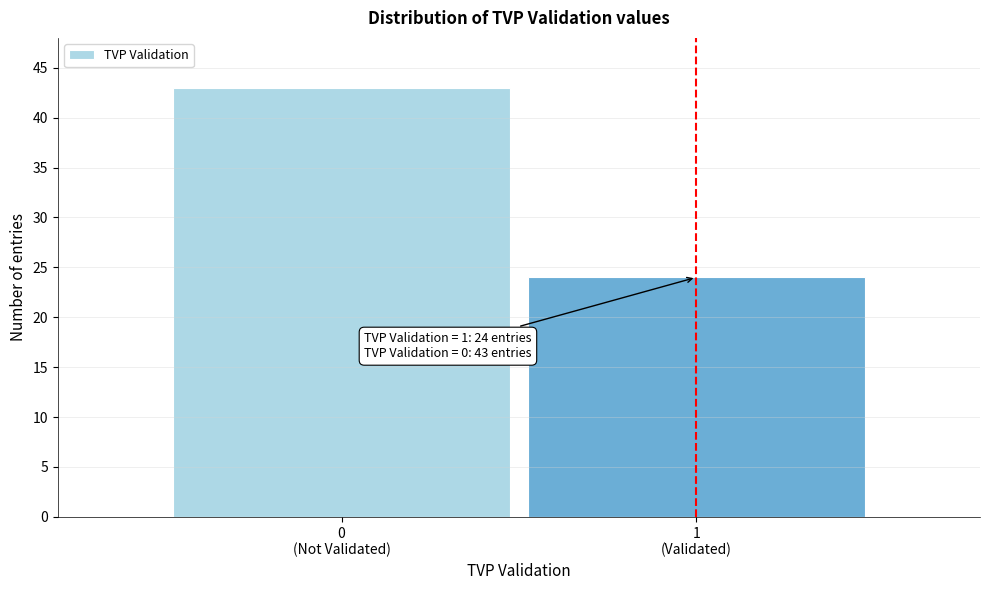

Reading right to left, what are all the values shown in this chart?

24	43